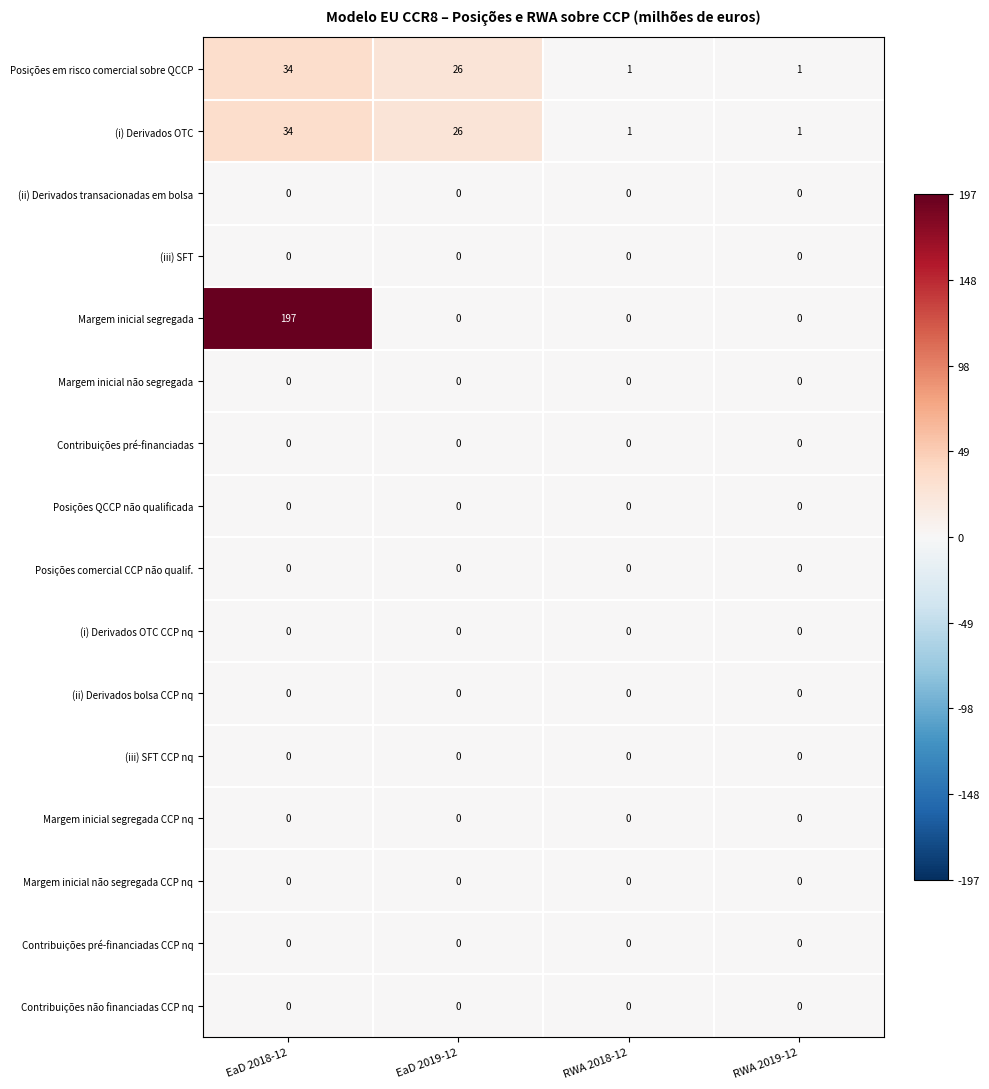

Count the (i) Derivados OTC values in the range 1 to 34.

4